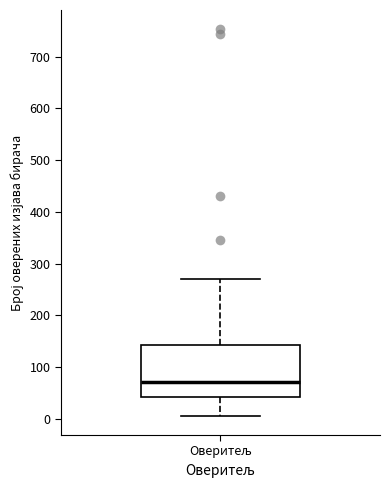

Read this box plot against the y-axis: the position of the median line, the range covered by the box, and the ends of both whiskers. The values are not printed on the chart, so give them approximately, as read against the axis.

median 70, box 40 to 140, whiskers 10 to 270